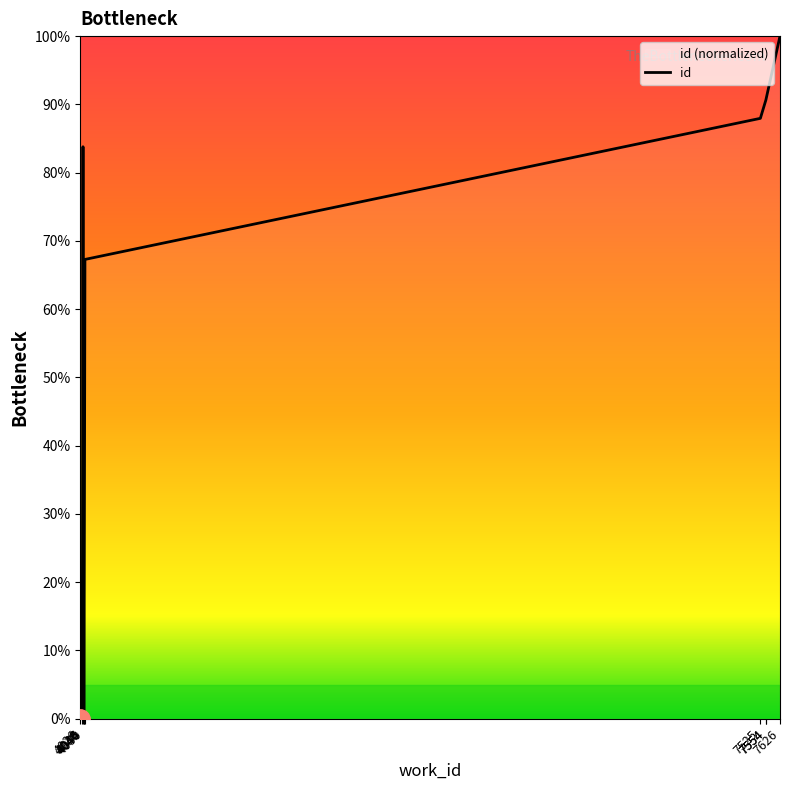

Count the number of data series in this chart.

1